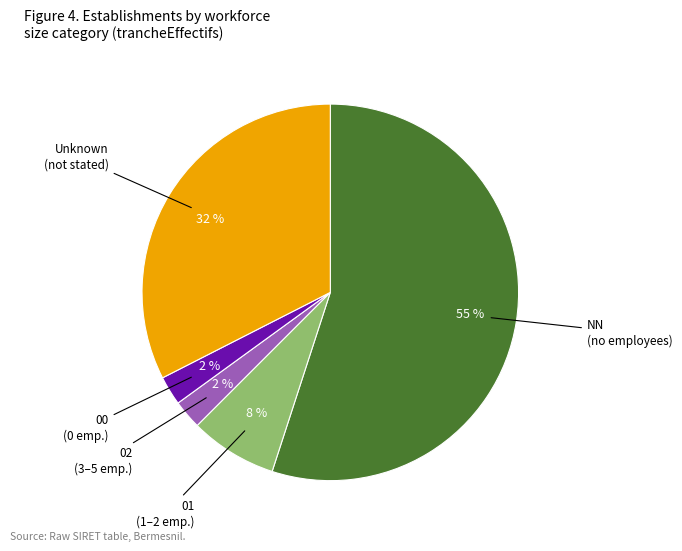

Is there a majority slice in this chart?

Yes